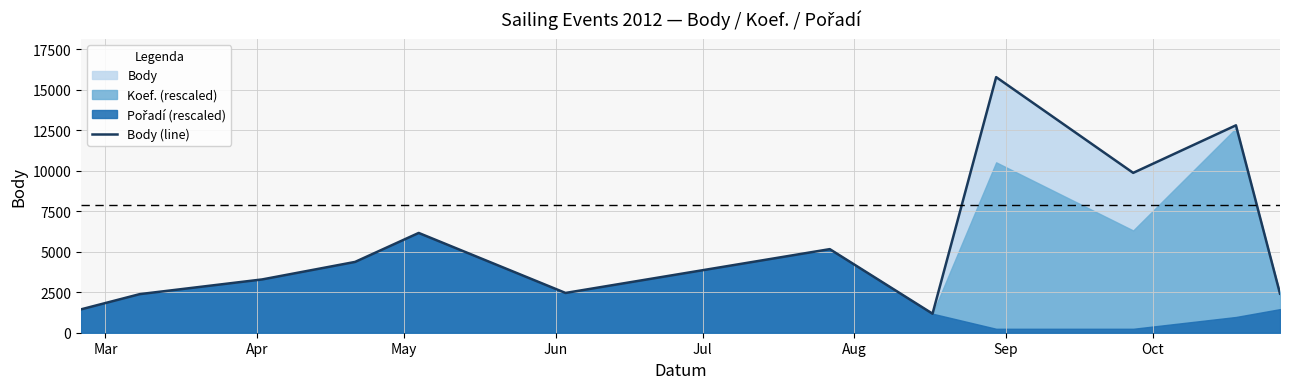

What is the sum of all values?

67310